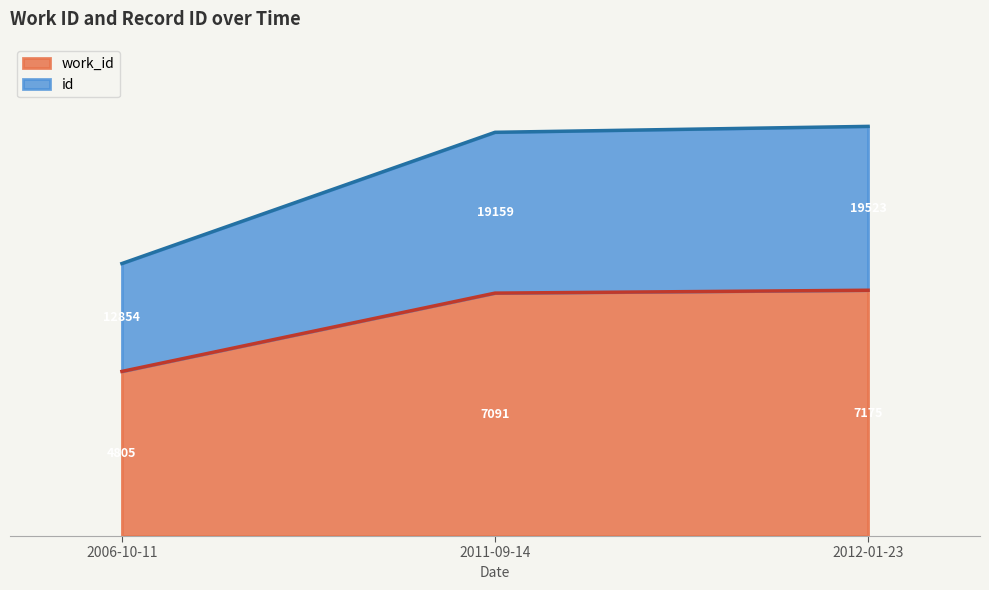

Is the value of id at 2012-01-23 greater than the value of work_id at 2006-10-11?

Yes